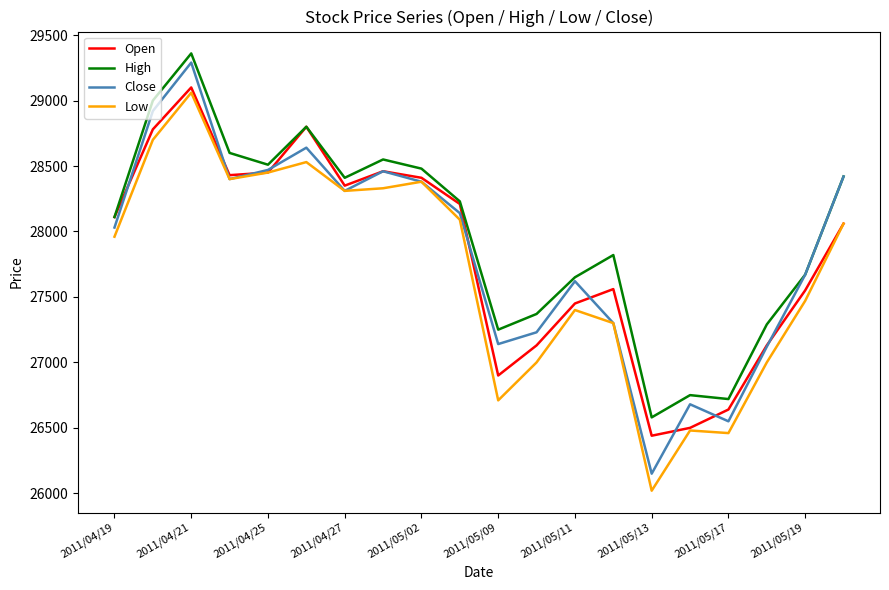

Which series has the widest spread of values?

Close